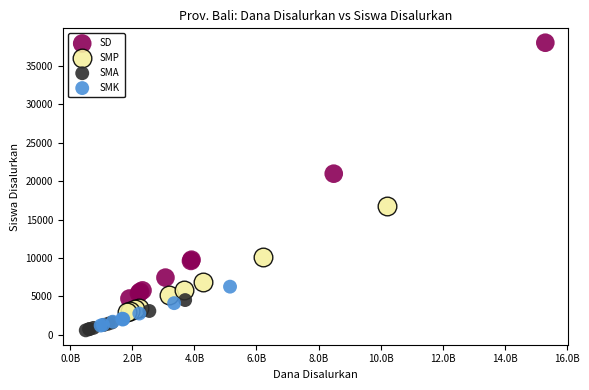

Which series contains the highest Y value?

SD